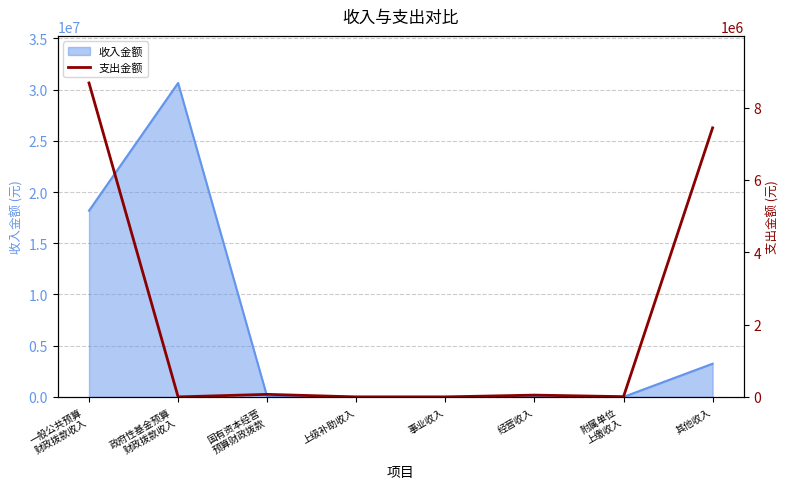

What is the maximum value for 收入金额?

30650000.0